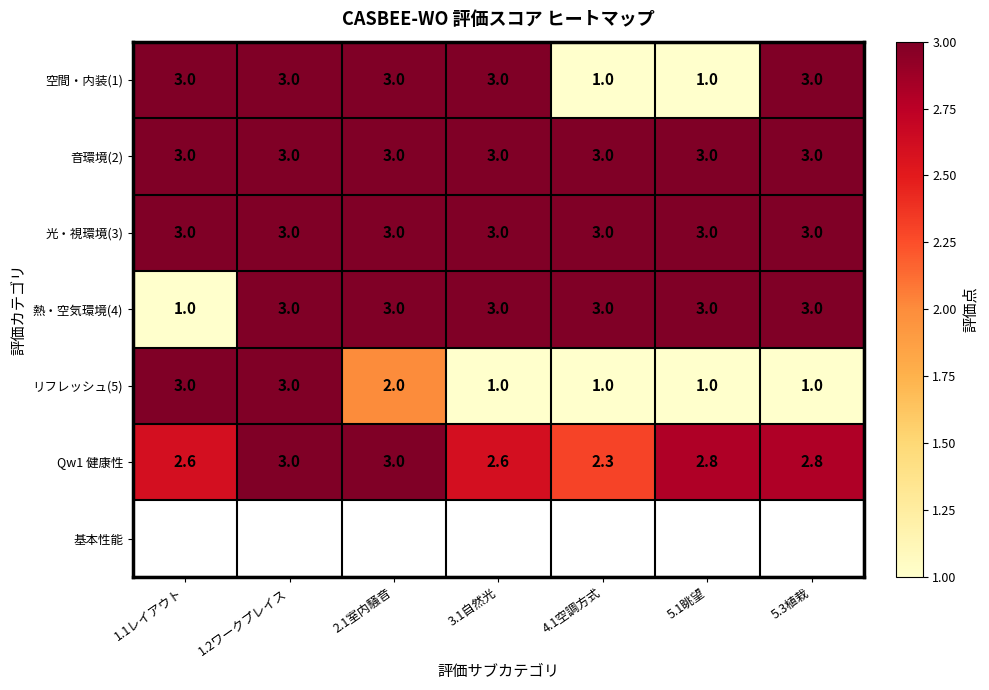

What is the lowest value of the 熱・空気環境(4) series?

1.0